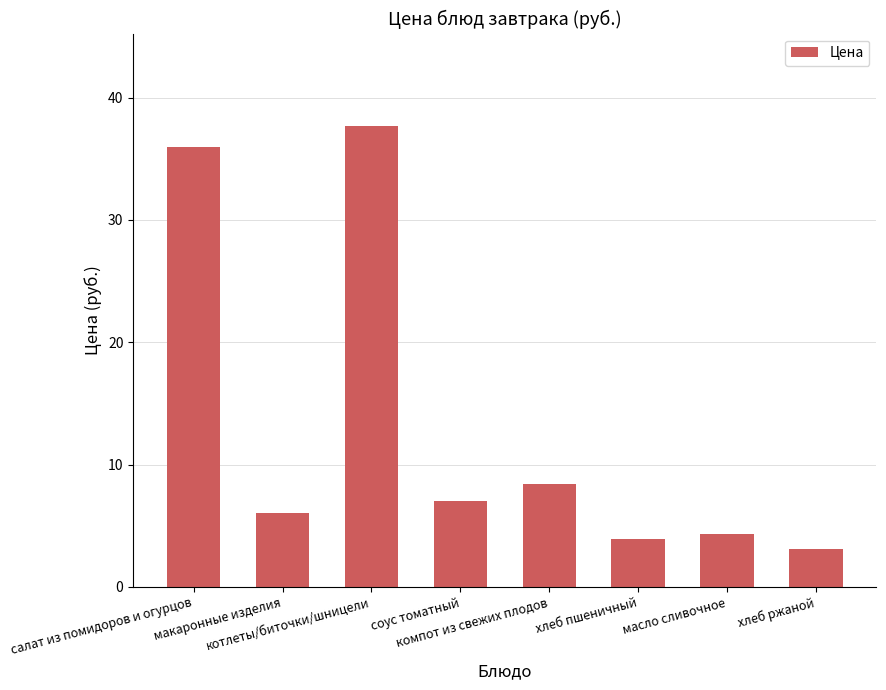

The value at салат из помидоров и огурцов is 36.0. True or false?

True